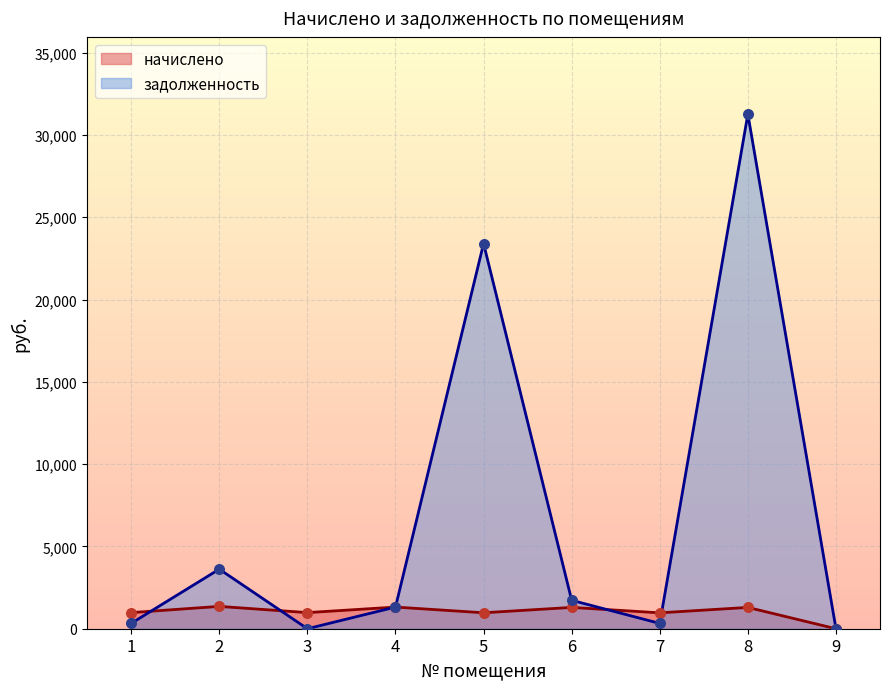

Is the value of задолженность (итог) at 1 greater than the value of начислено at 1?

No